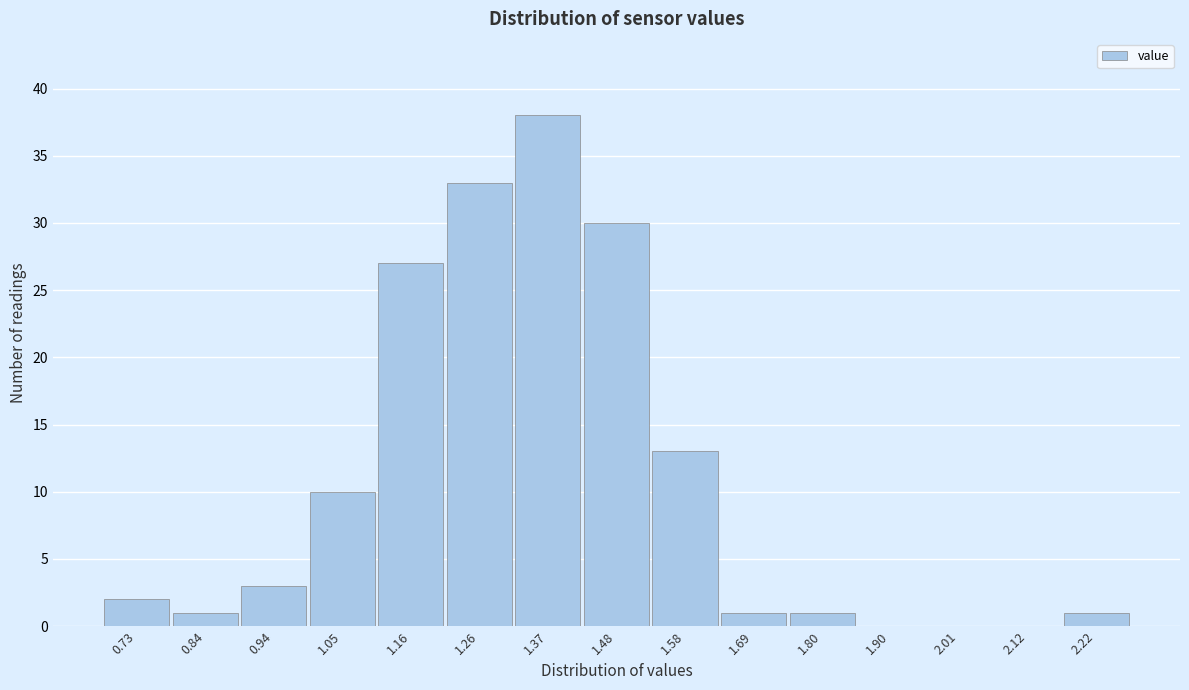

Reading right to left, extract all data points from this chart.

2.22=1	2.12=0	2.01=0	1.90=0	1.80=1	1.69=1	1.58=13	1.48=30	1.37=38	1.26=33	1.16=27	1.05=10	0.94=3	0.84=1	0.73=2